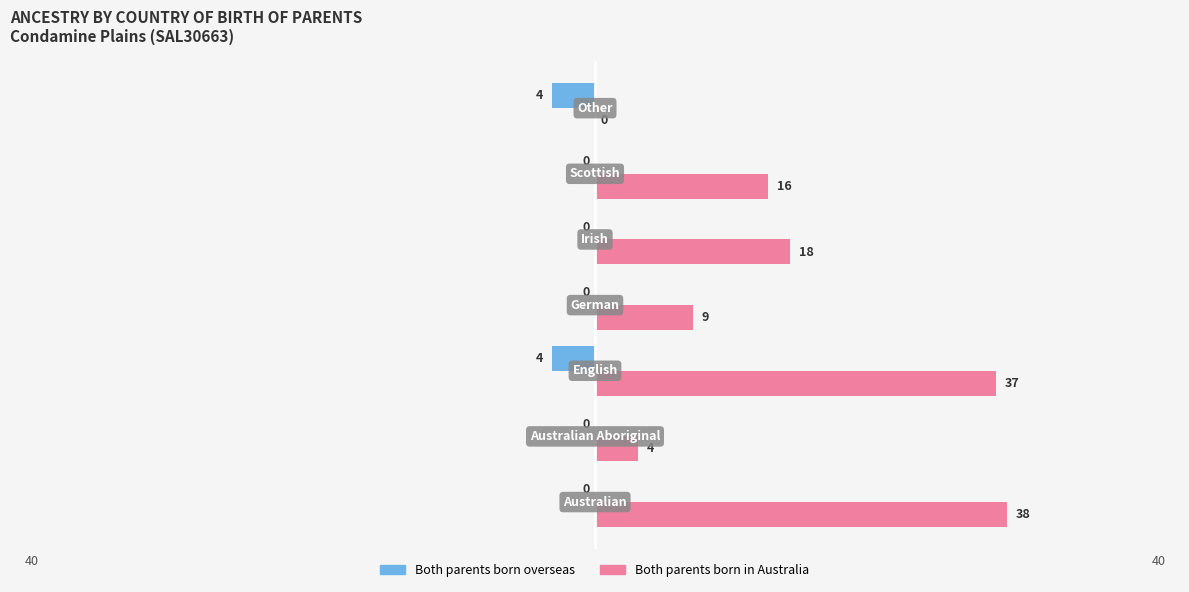

What is the maximum value for Both parents born in Australia?

38